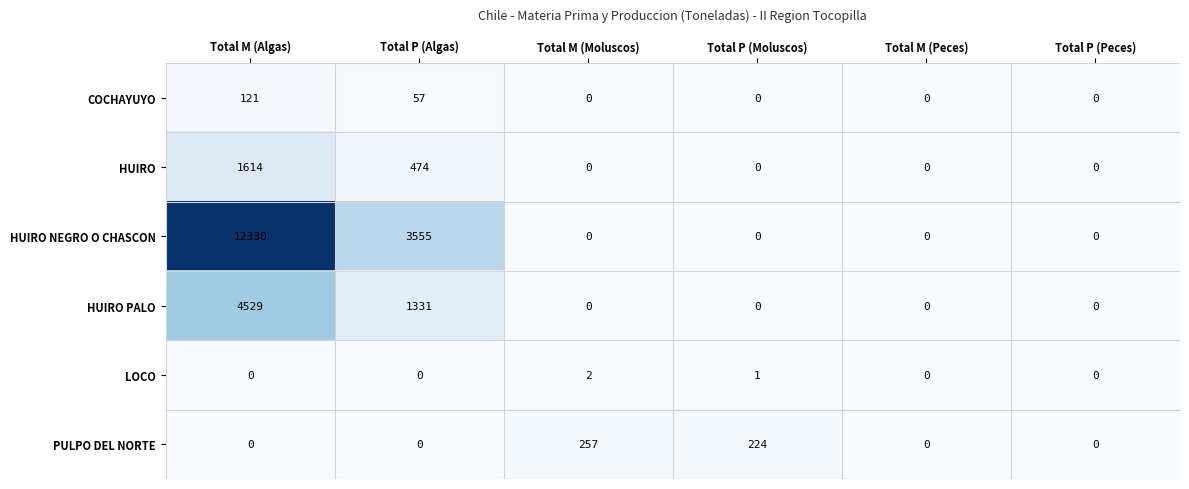

Which series has the widest spread of values?

HUIRO NEGRO O CHASCON